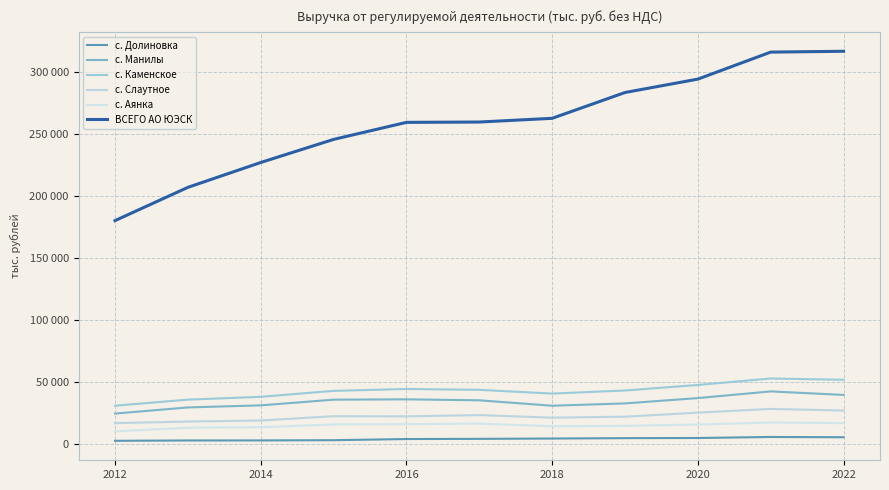

Does the chart have visible grid lines?

Yes